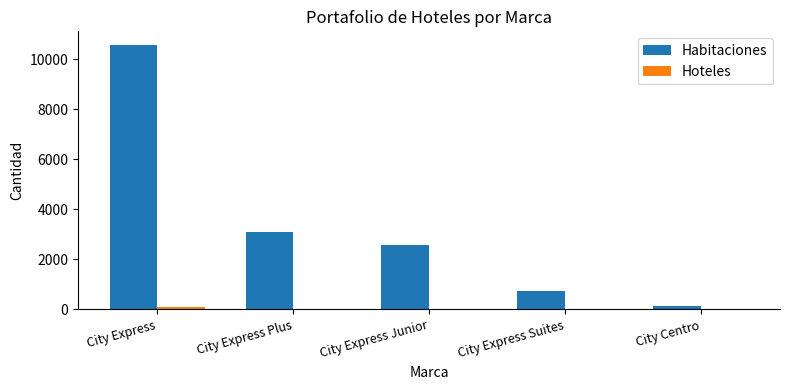

Which series changed the most between City Express and City Express Plus?

Habitaciones